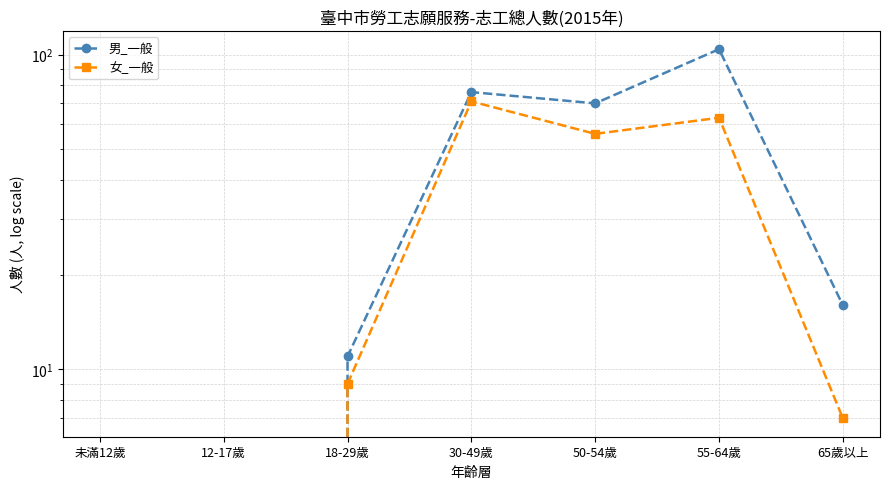

Which series has the largest range (max minus min)?

男_一般